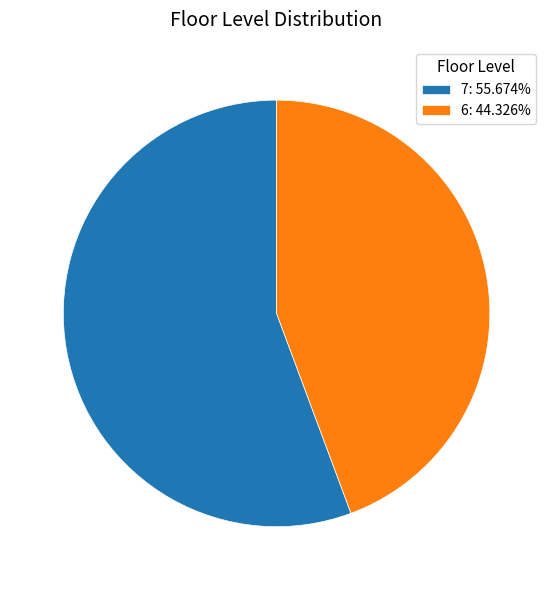

Combined, do 6: 44.326% and 7: 55.674% account for over 50%?

Yes